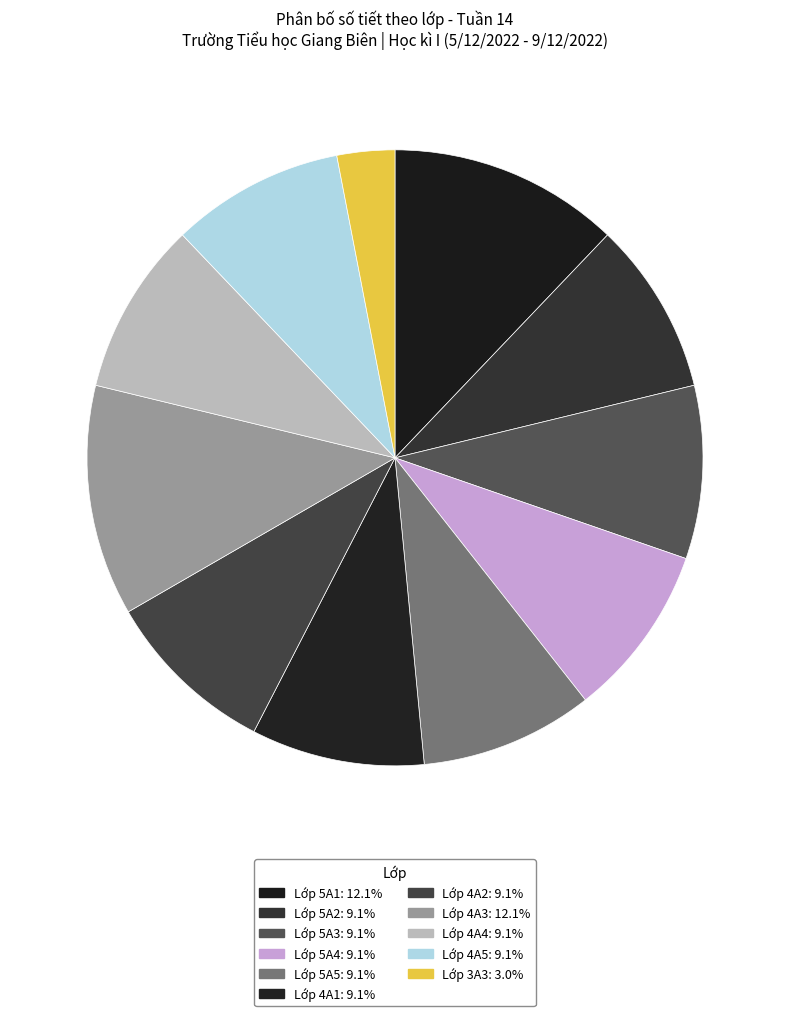

To the nearest percent, what percentage of the pie is Lớp 4A3?

12%